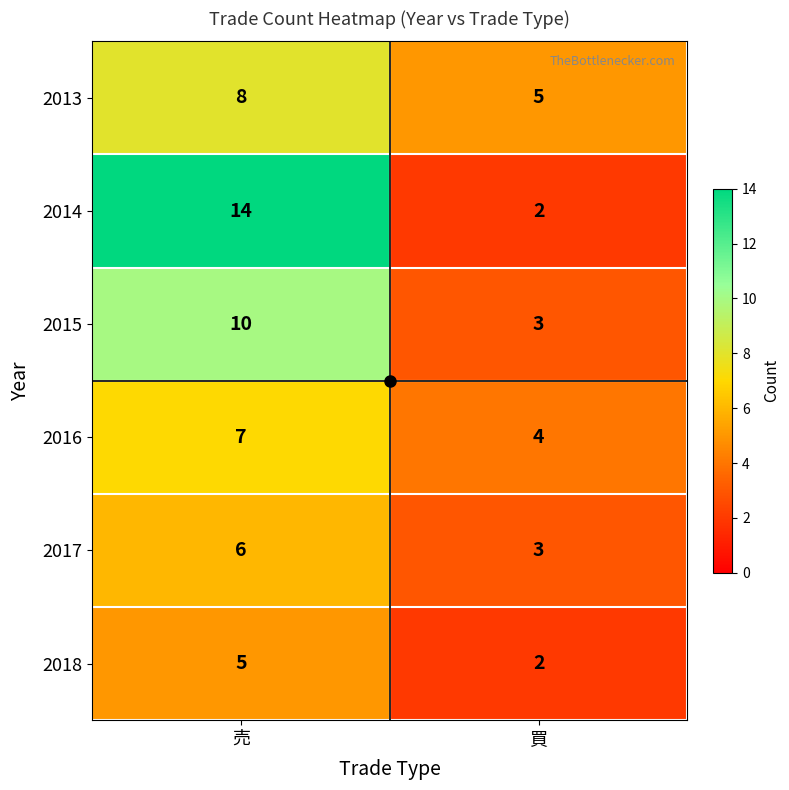

The 2014 series shows 24 at 売. True or false?

False